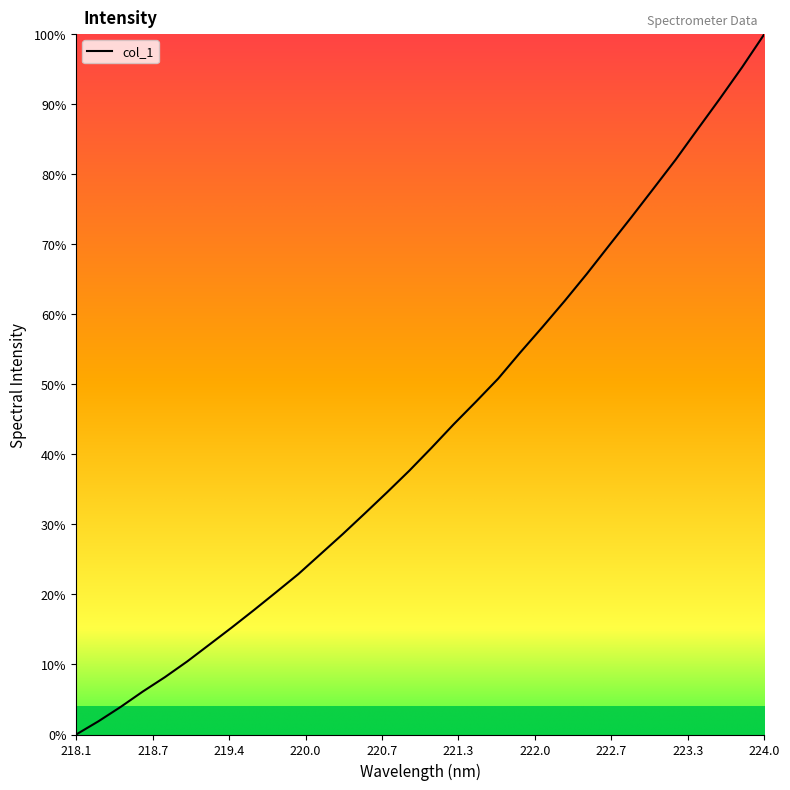

What is the maximum value shown in the chart?

100.0